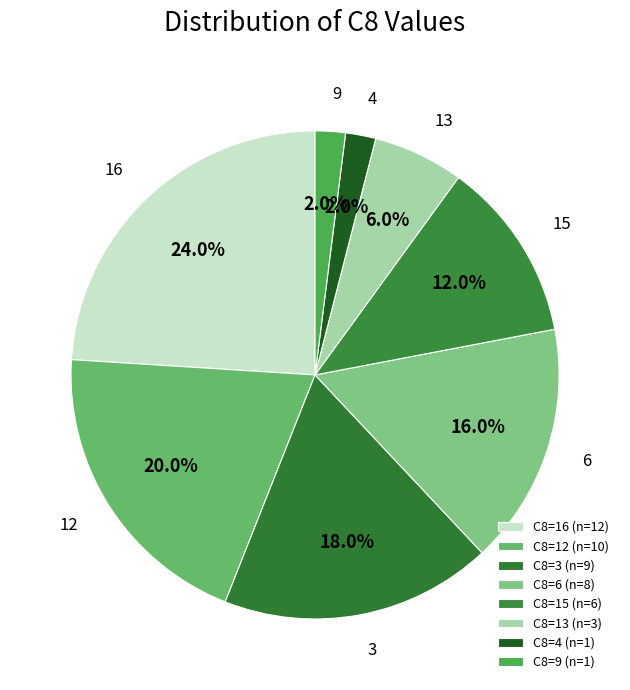

To the nearest percent, what is the average slice percentage?

12%